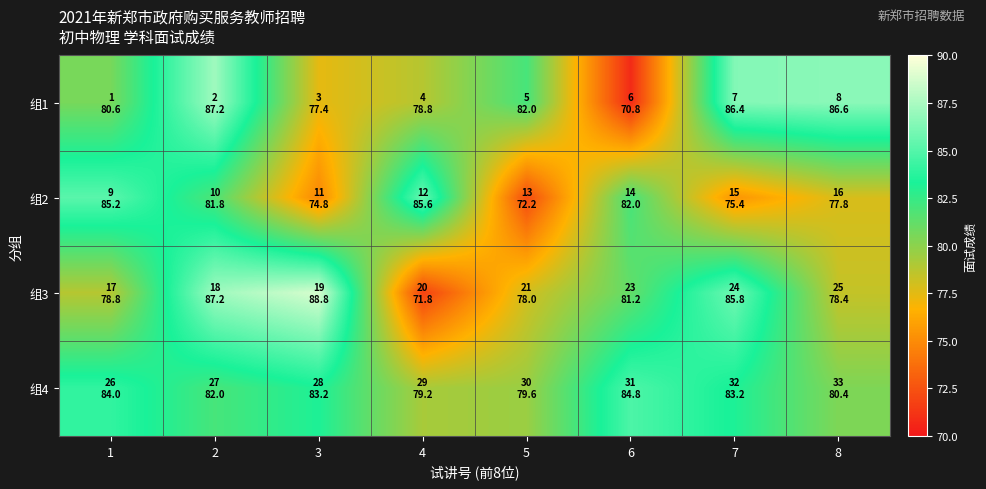

Which series changed the most between 2 and 4?

组3